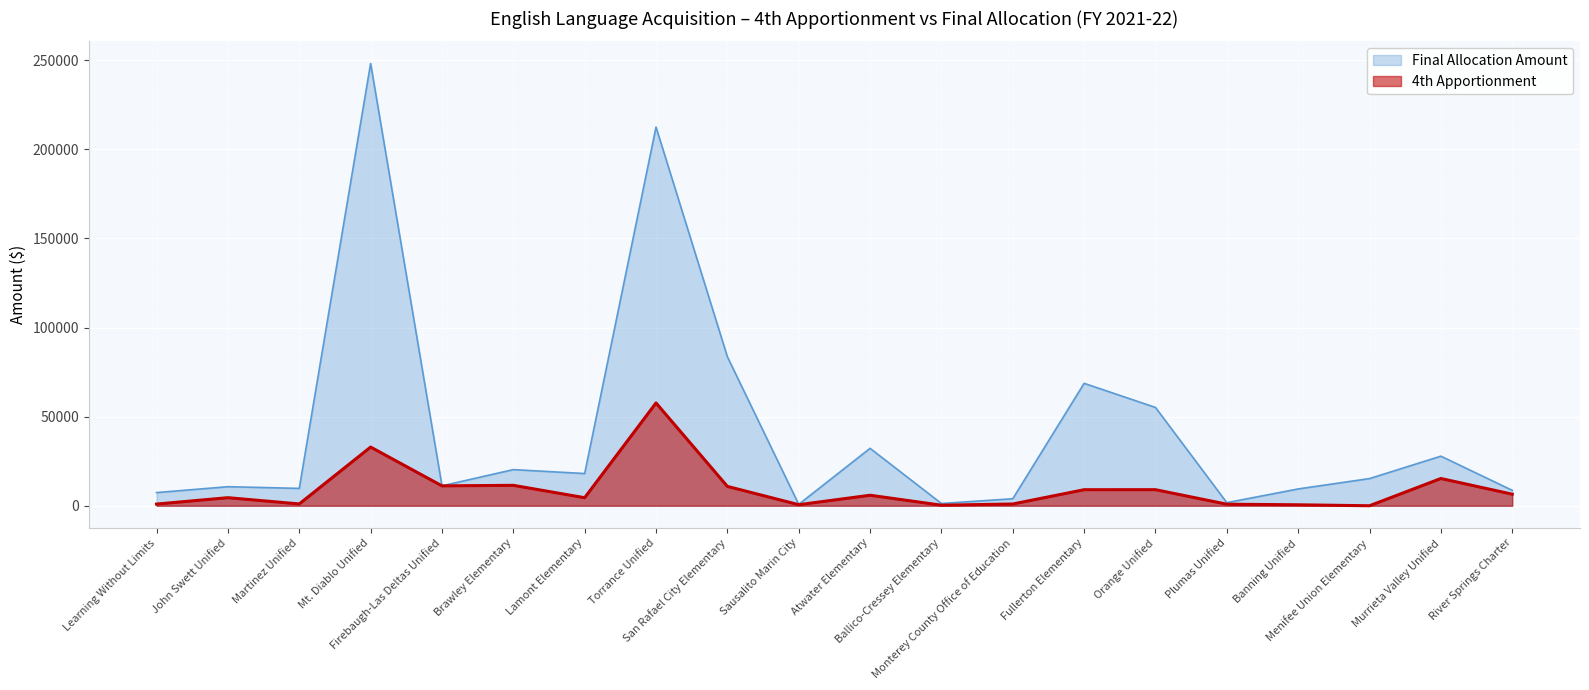

What is the label of the 2nd point from the left?

John Swett Unified